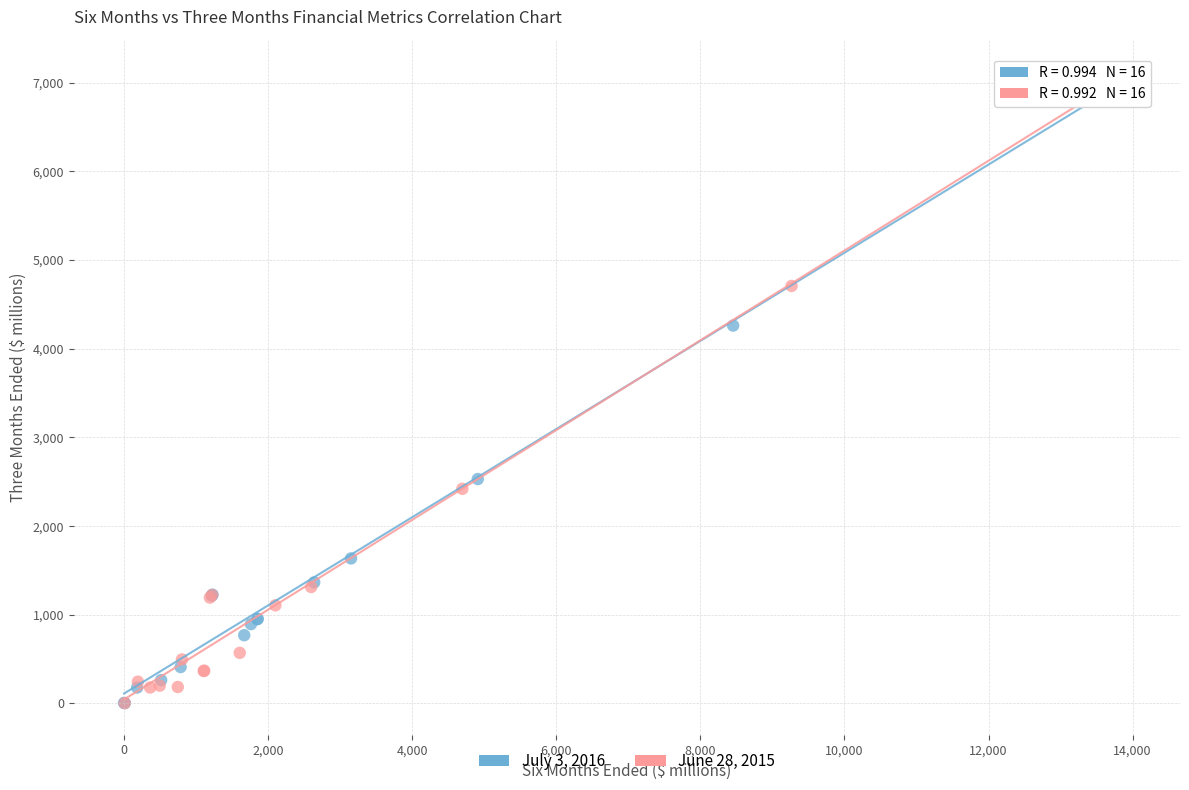

Which series has the largest Y range (max minus min)?

June 28, 2015